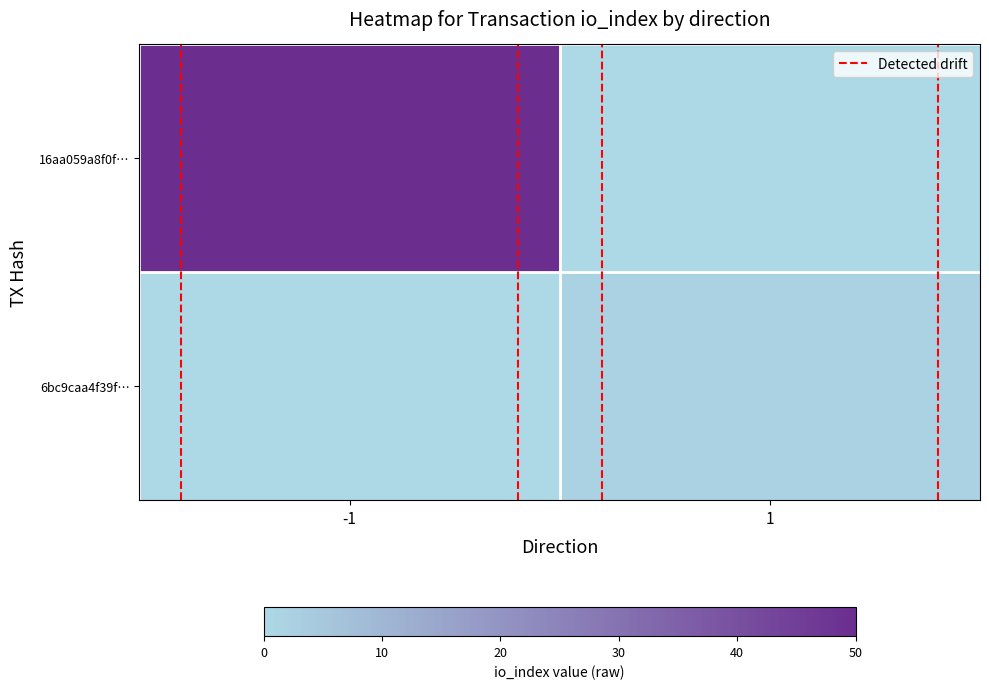

Reading left to right, extract all data points from this chart.

16aa059a8f0f…: -1=50	1=0
6bc9caa4f39f…: -1=0	1=2